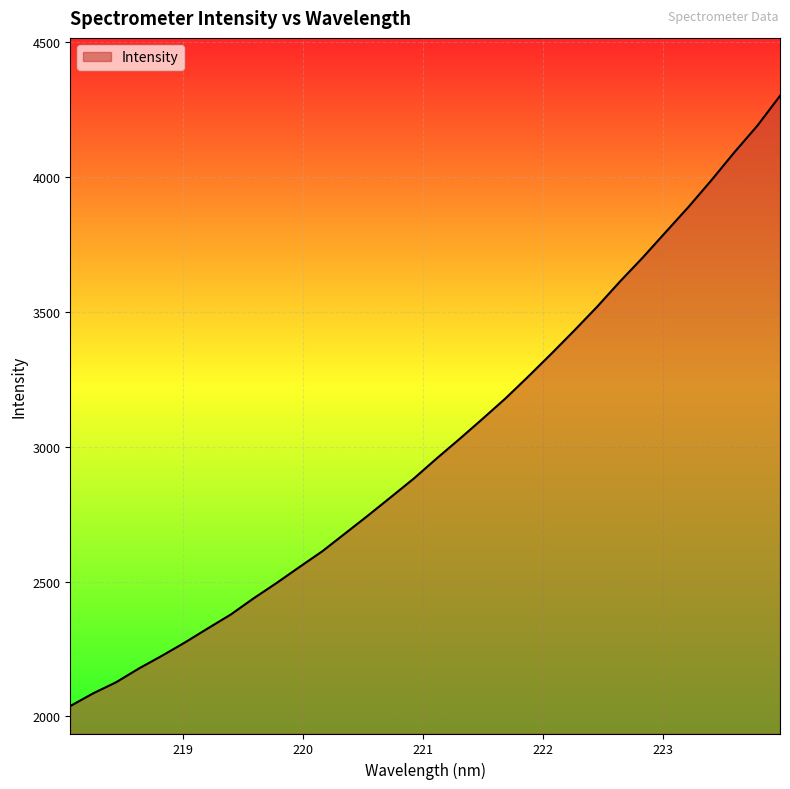

What is the smallest value displayed?

2038.3